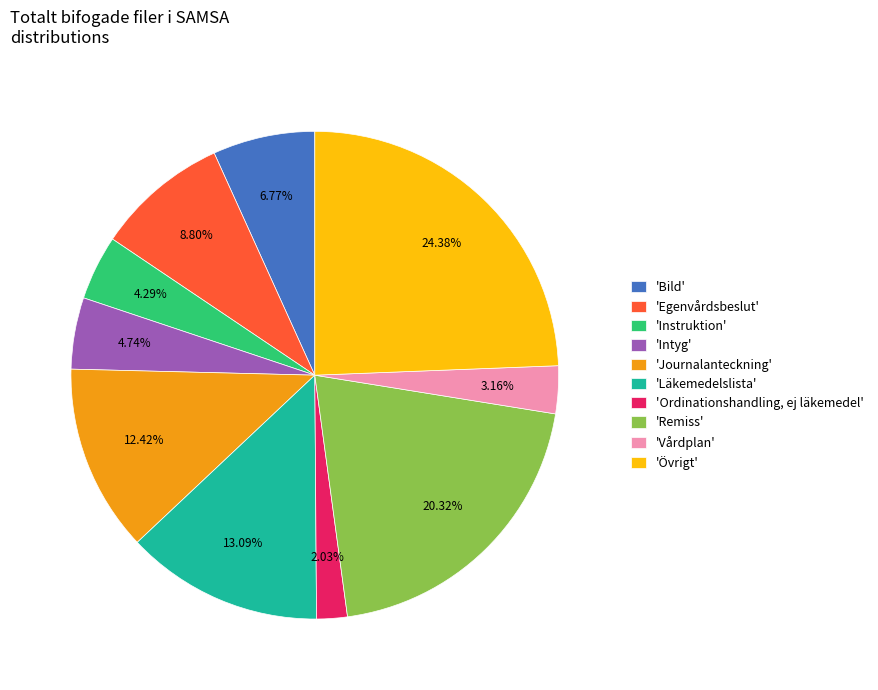

Approximately how many times larger is the value at 'Egenvårdsbeslut' compared to 'Intyg'?

1.9